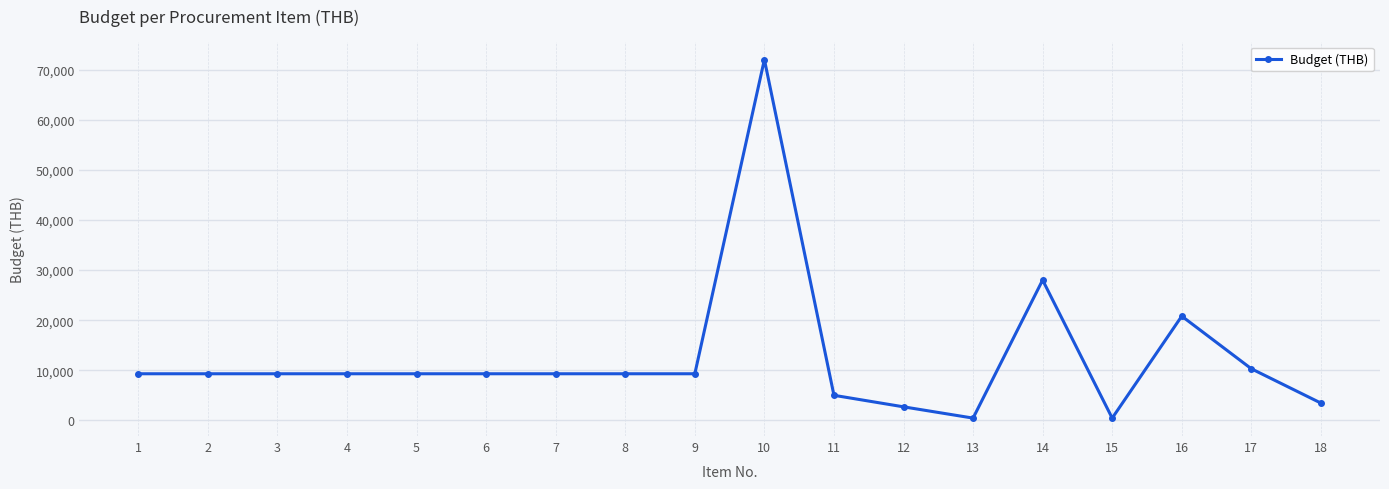

Approximately how many times larger is the value at 5 compared to 4?

1.0